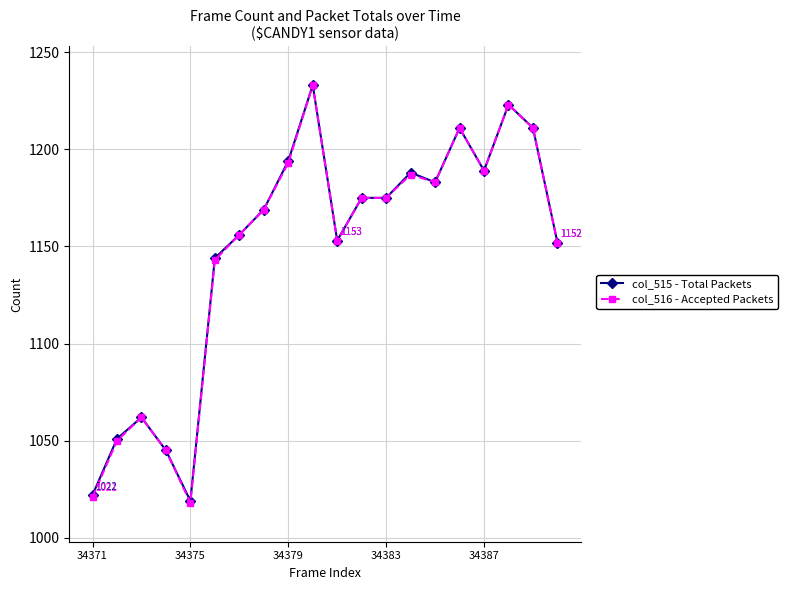

Which series has the largest range (max minus min)?

col_516 - Accepted Packets